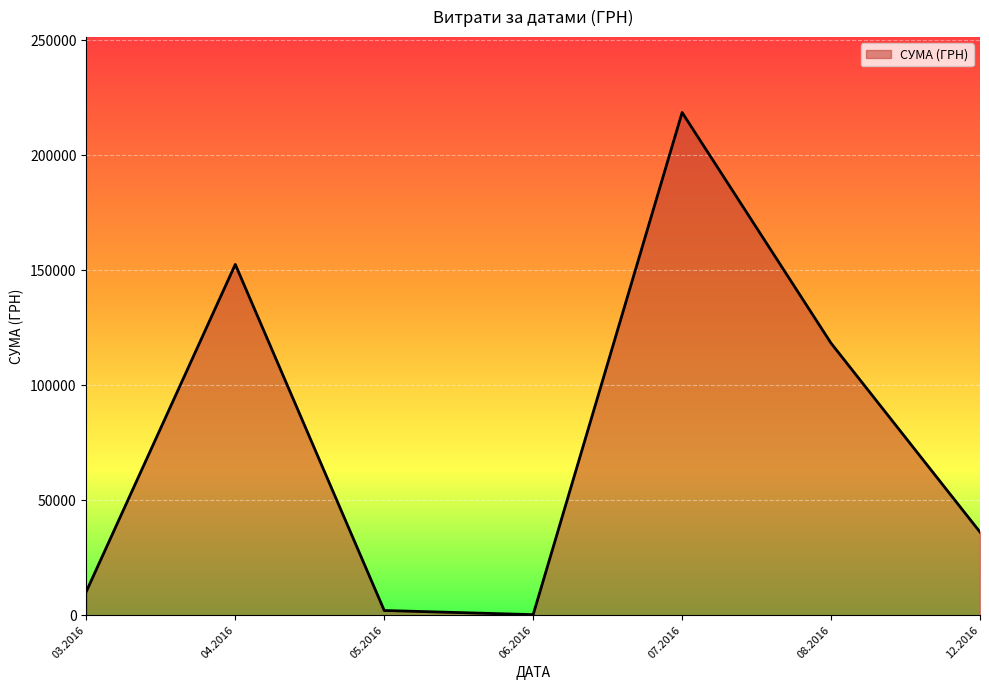

The value at 07.2016 is 218512.2. True or false?

True